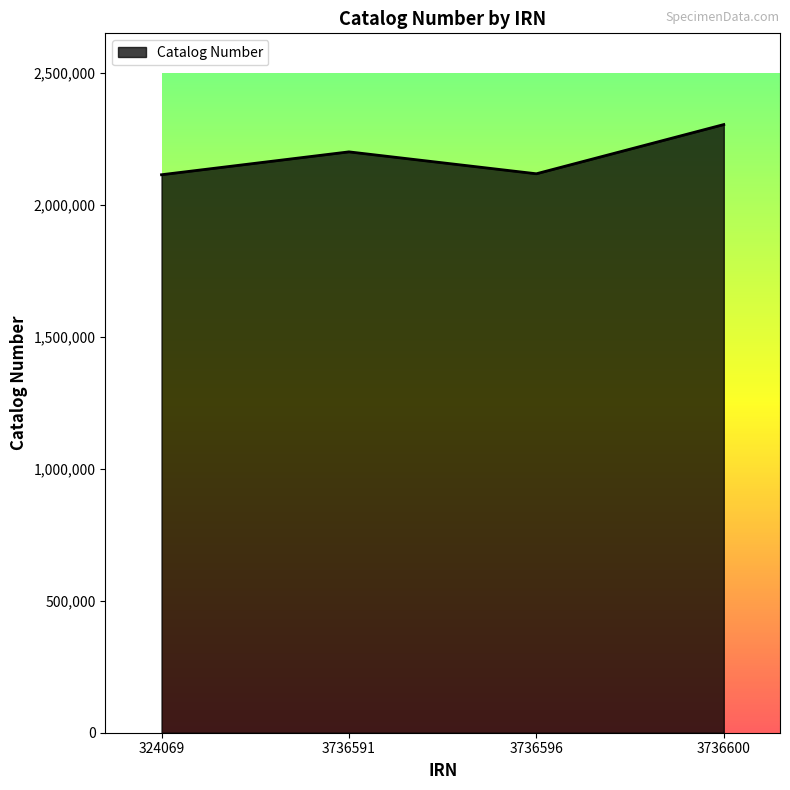

True or false: there are more than 1 points higher than both neighbors.

False